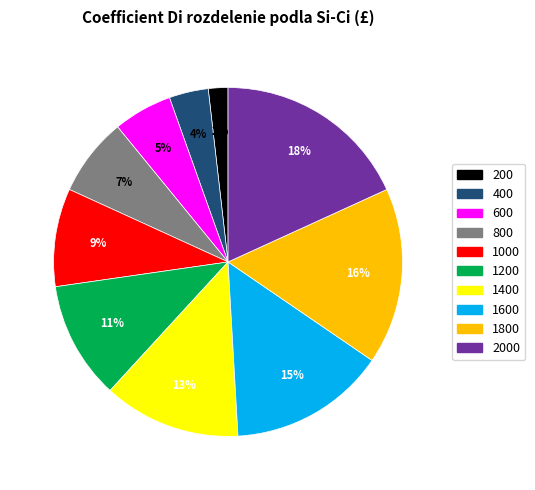

Is there any slice that represents more than half of the pie?

No